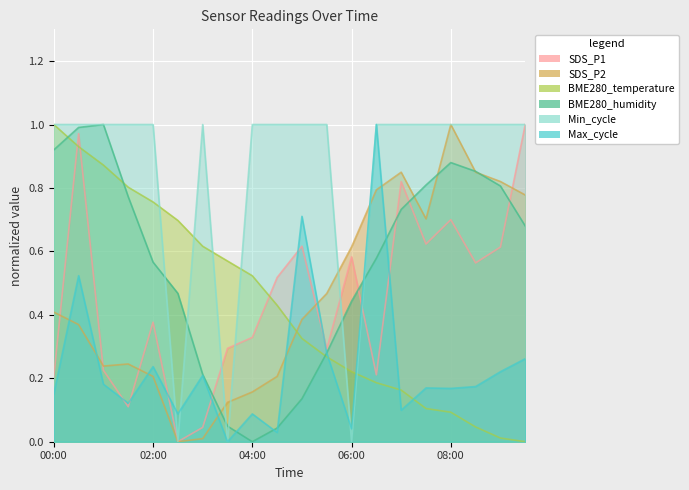

Which series changed the most between 04:00 and 05:30?

SDS_P2